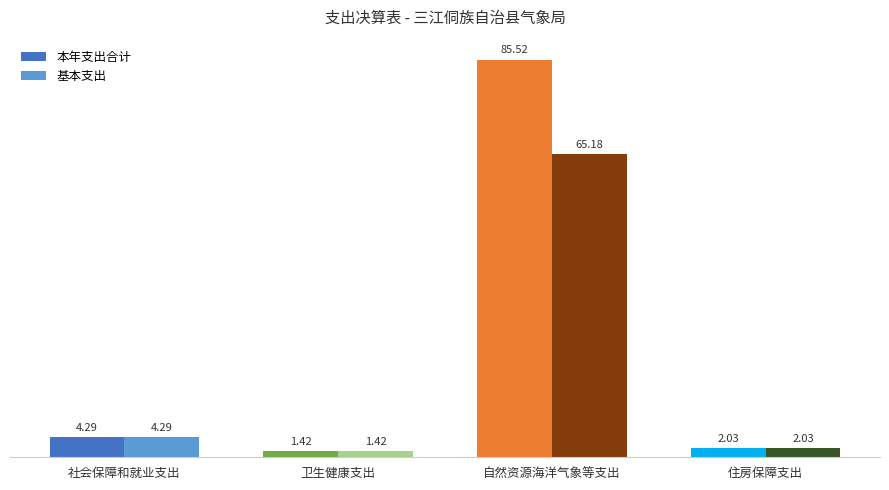

Where is 基本支出 nearest to the value 33?

社会保障和就业支出